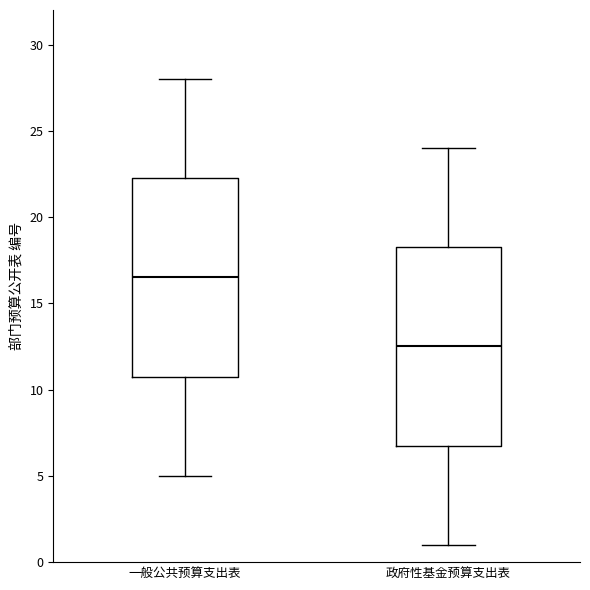

Which box's median line is the highest?

一般公共预算支出表